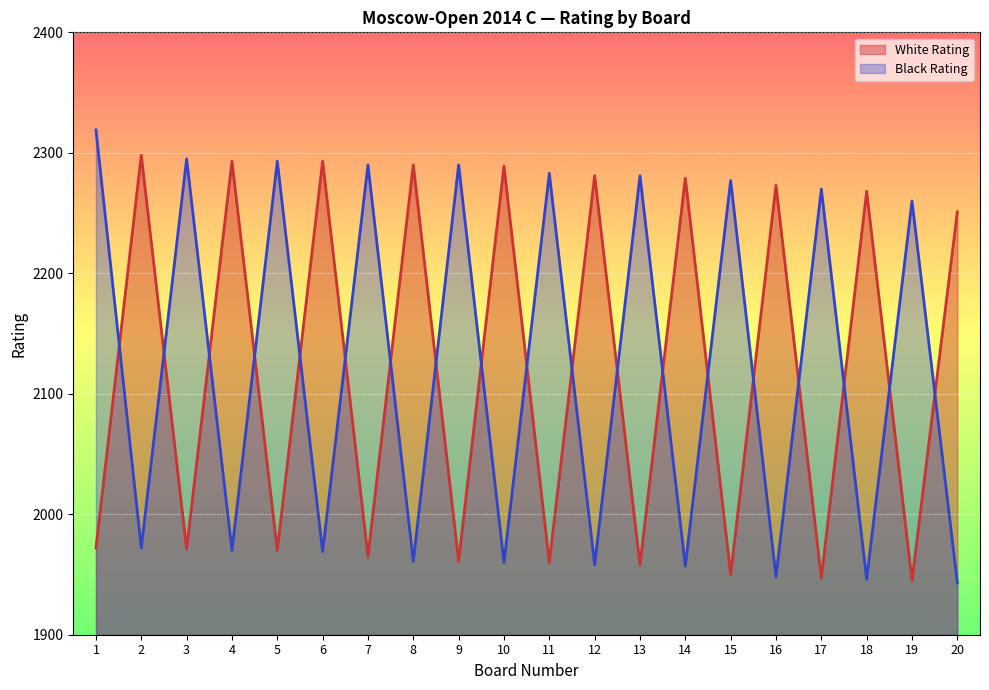

What is the spread (max minus min) of values at 19?

315